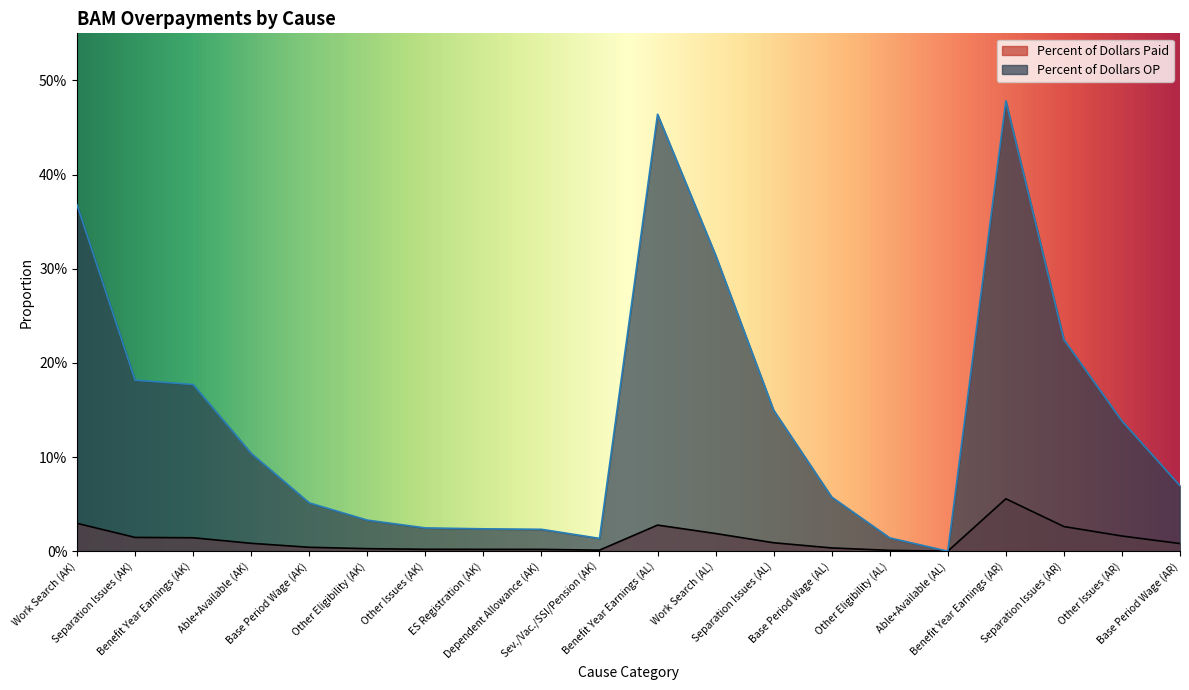

What is the highest value of the Percent of Dollars OP series?

0.5